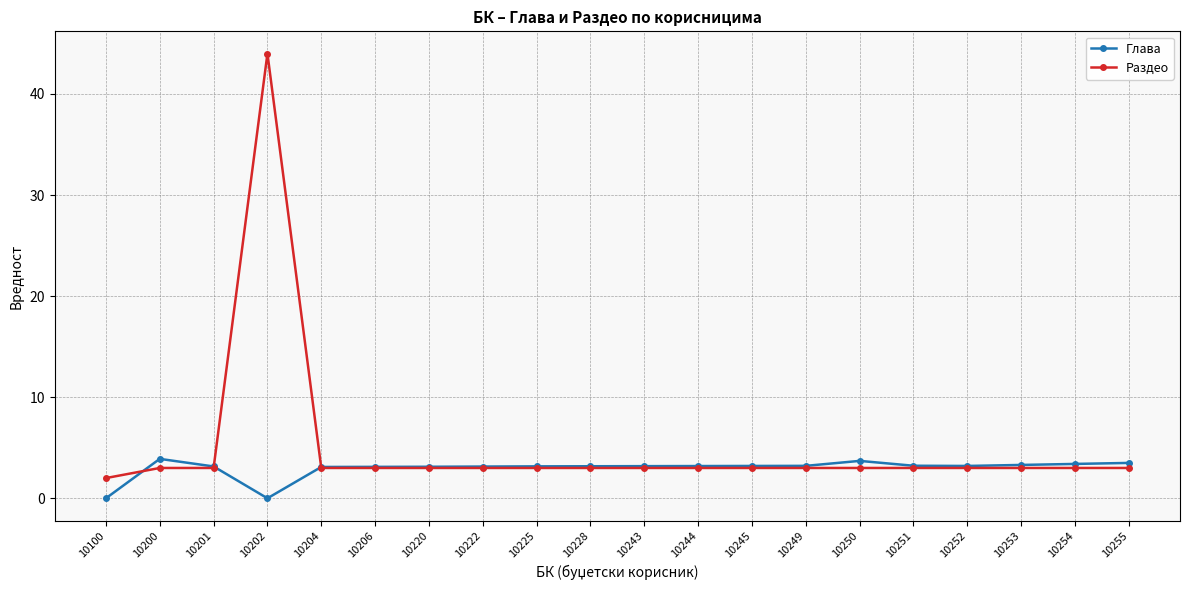

At which label does Глава first exceed 3?

10200